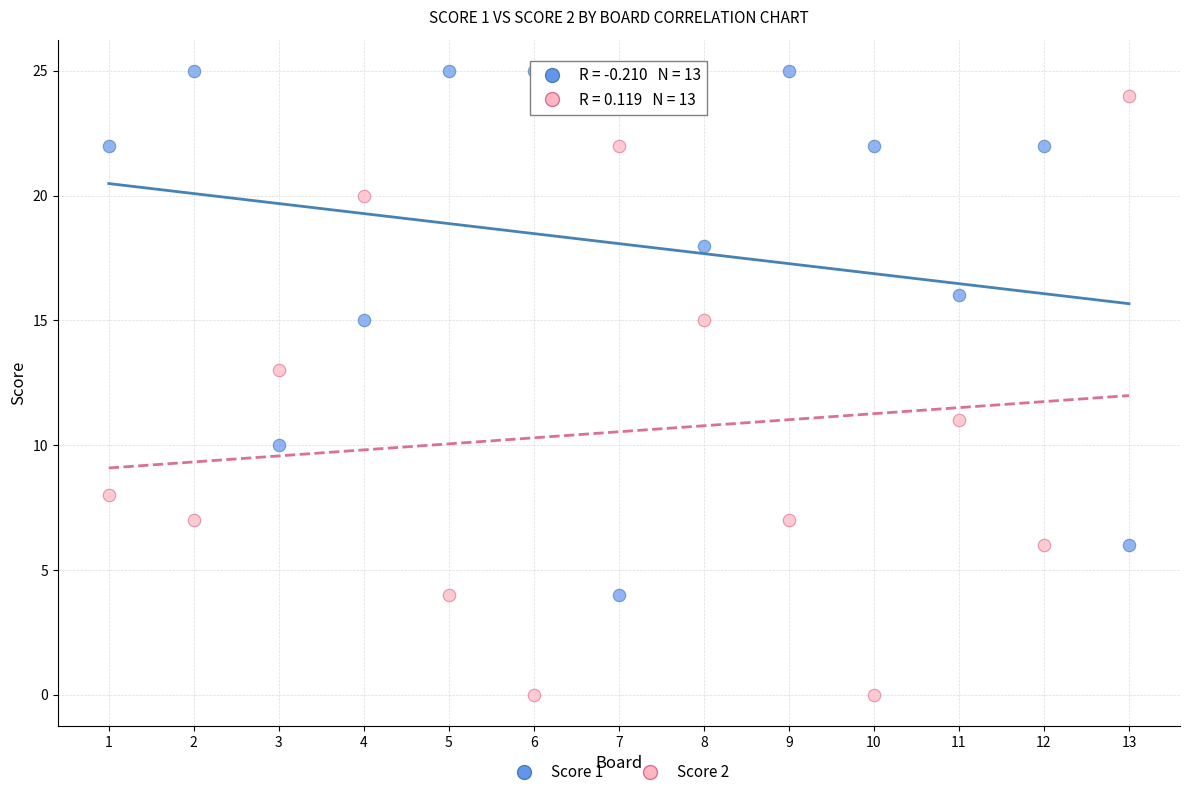

Across all data points, what is the range of X values (max minus min)?

12